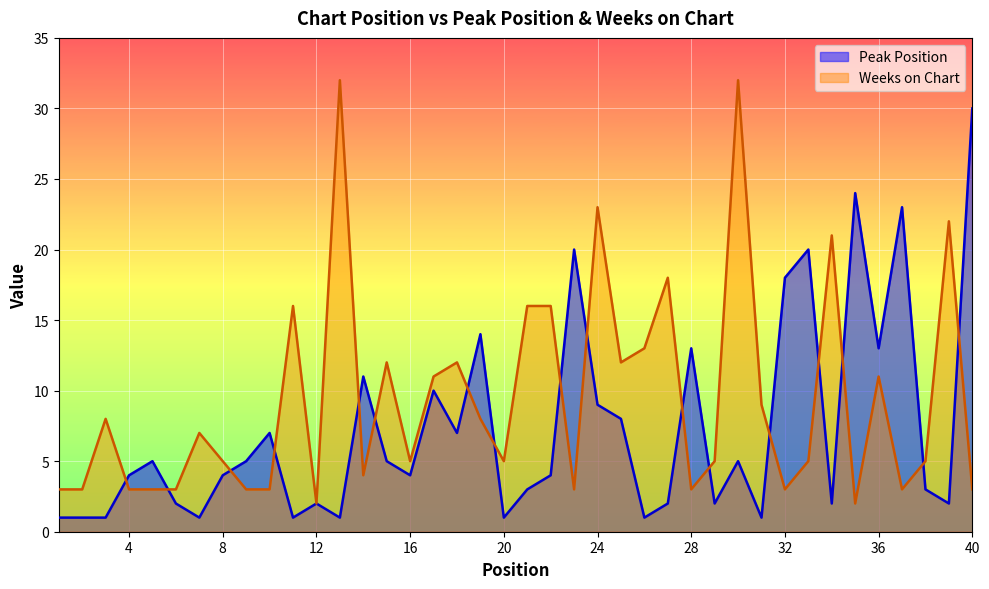

Reading right to left, list all the values displayed in this chart.

Peak Position: 40=30	39=2	38=3	37=23	36=13	35=24	34=2	33=20	32=18	31=1	30=5	29=2	28=13	27=2	26=1	25=8	24=9	23=20	22=4	21=3	20=1	19=14	18=7	17=10	16=4	15=5	14=11	13=1	12=2	11=1	10=7	9=5	8=4	7=1	6=2	5=5	4=4	3=1	2=1	1=1
Weeks on Chart: 40=3	39=22	38=5	37=3	36=11	35=2	34=21	33=5	32=3	31=9	30=32	29=5	28=3	27=18	26=13	25=12	24=23	23=3	22=16	21=16	20=5	19=8	18=12	17=11	16=5	15=12	14=4	13=32	12=2	11=16	10=3	9=3	8=5	7=7	6=3	5=3	4=3	3=8	2=3	1=3